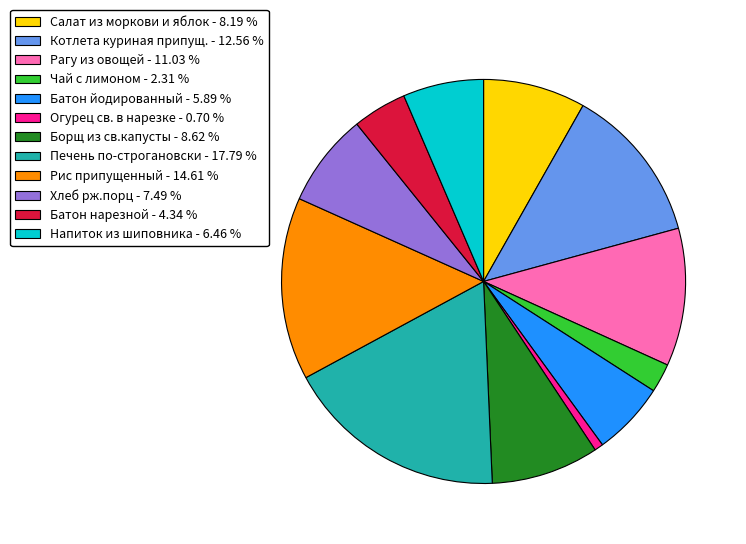

Which category has the biggest portion of the pie?

Печень по-строгановски